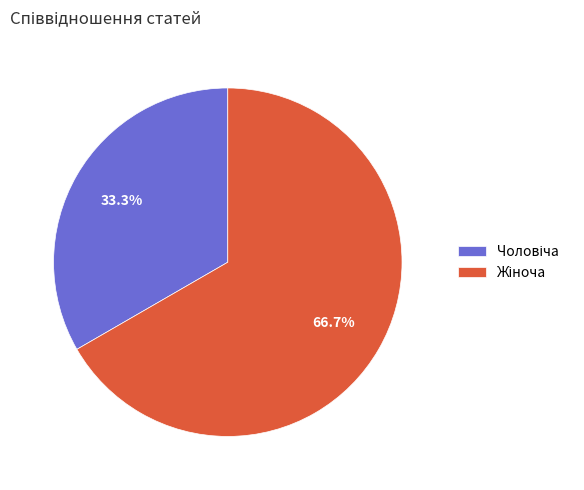

Is there any slice that represents more than half of the pie?

Yes